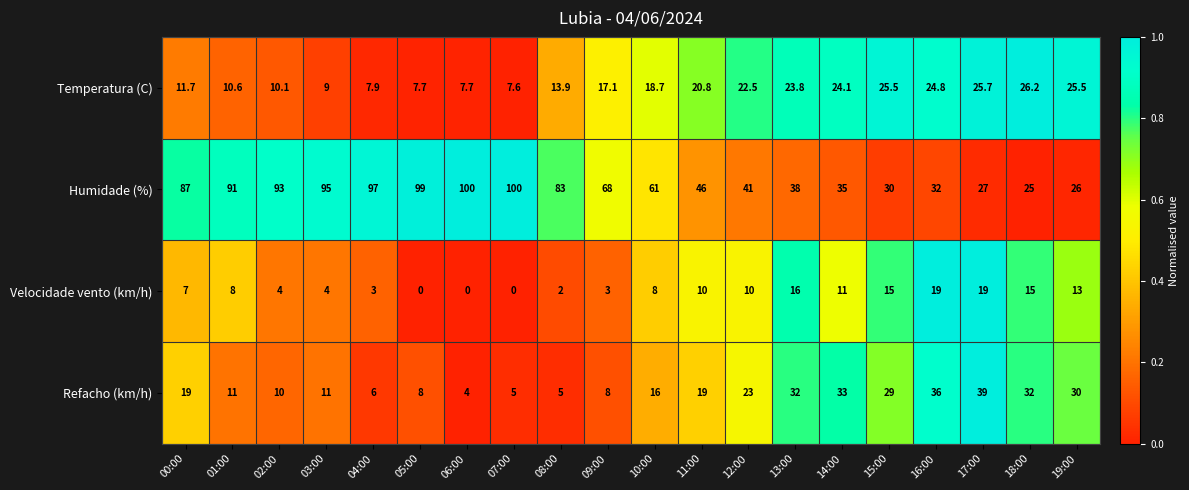

What is the lowest value of the Temperatura (C) series?

7.6